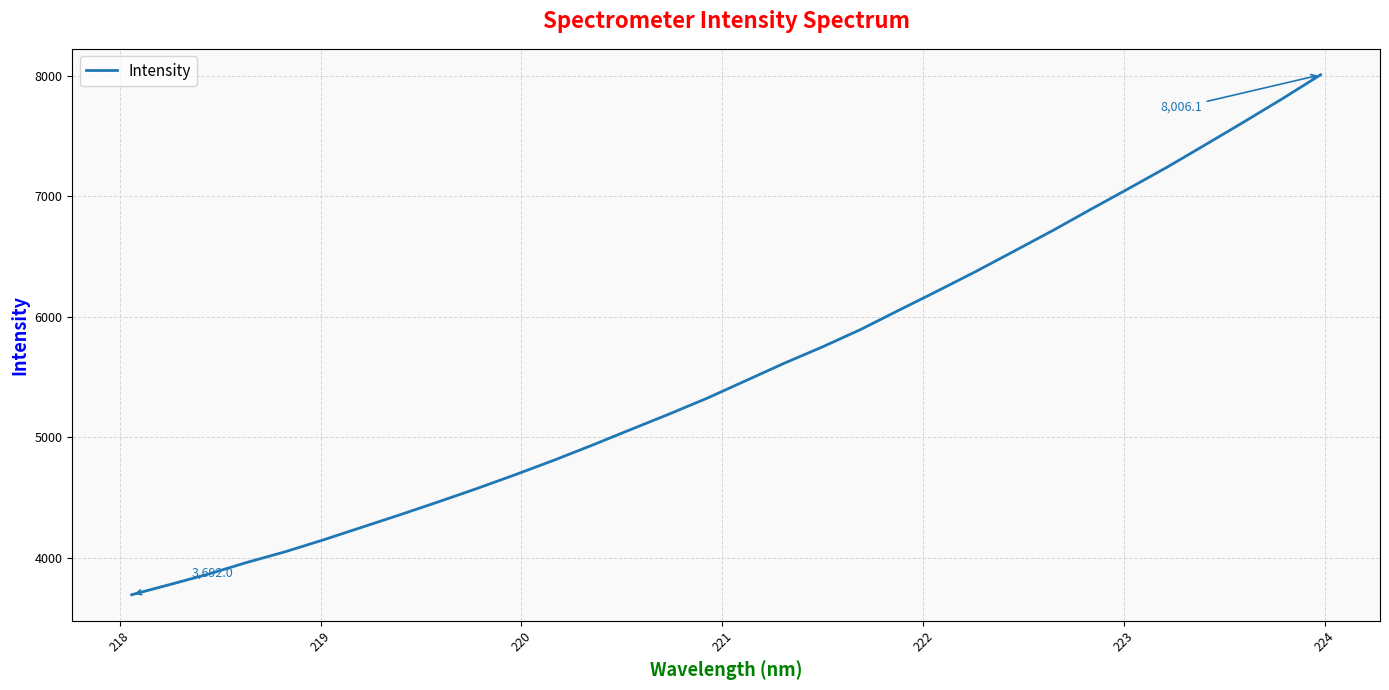

What is the greatest value displayed?

8006.1